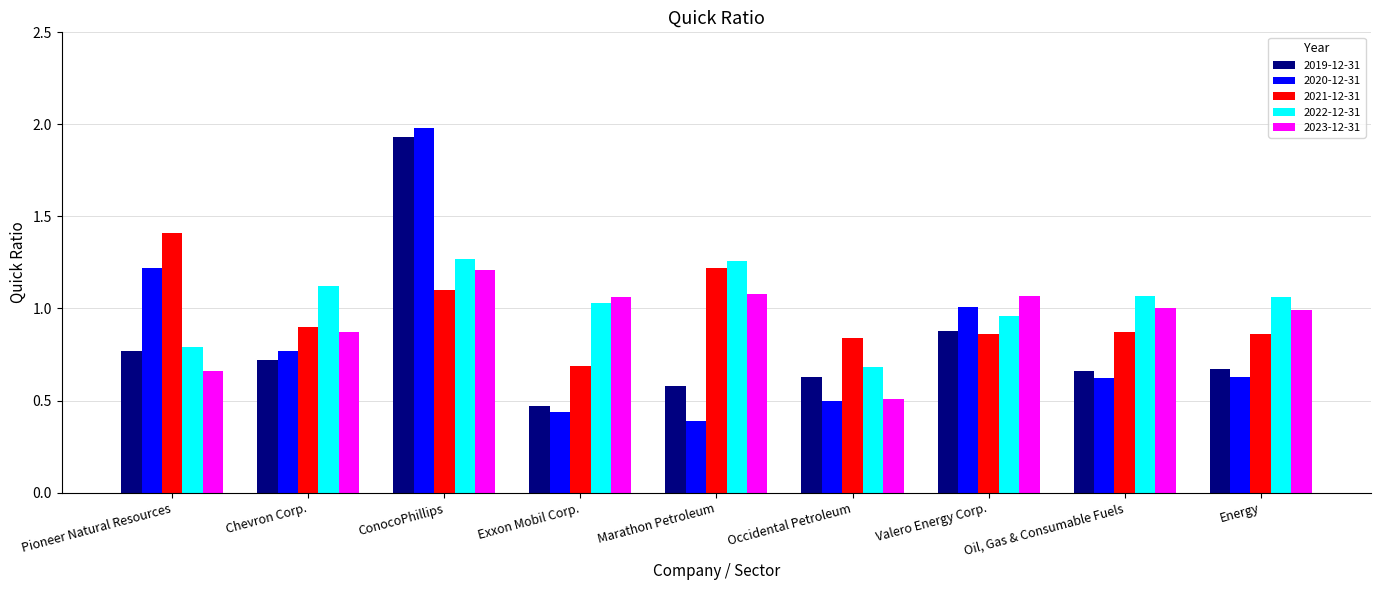

List the series in order of their peak value, highest first.

2020-12-31, 2019-12-31, 2021-12-31, 2022-12-31, 2023-12-31